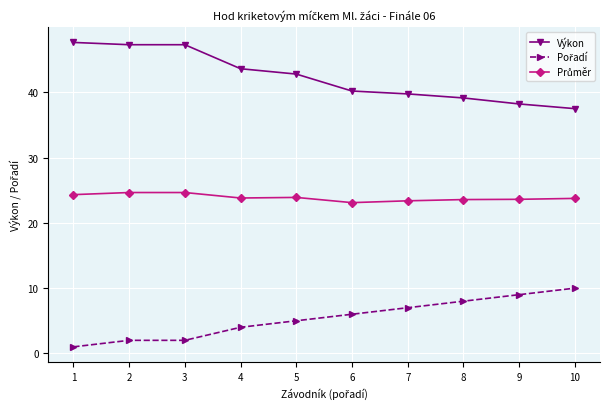

What is the total value across all series at 2?

74.0